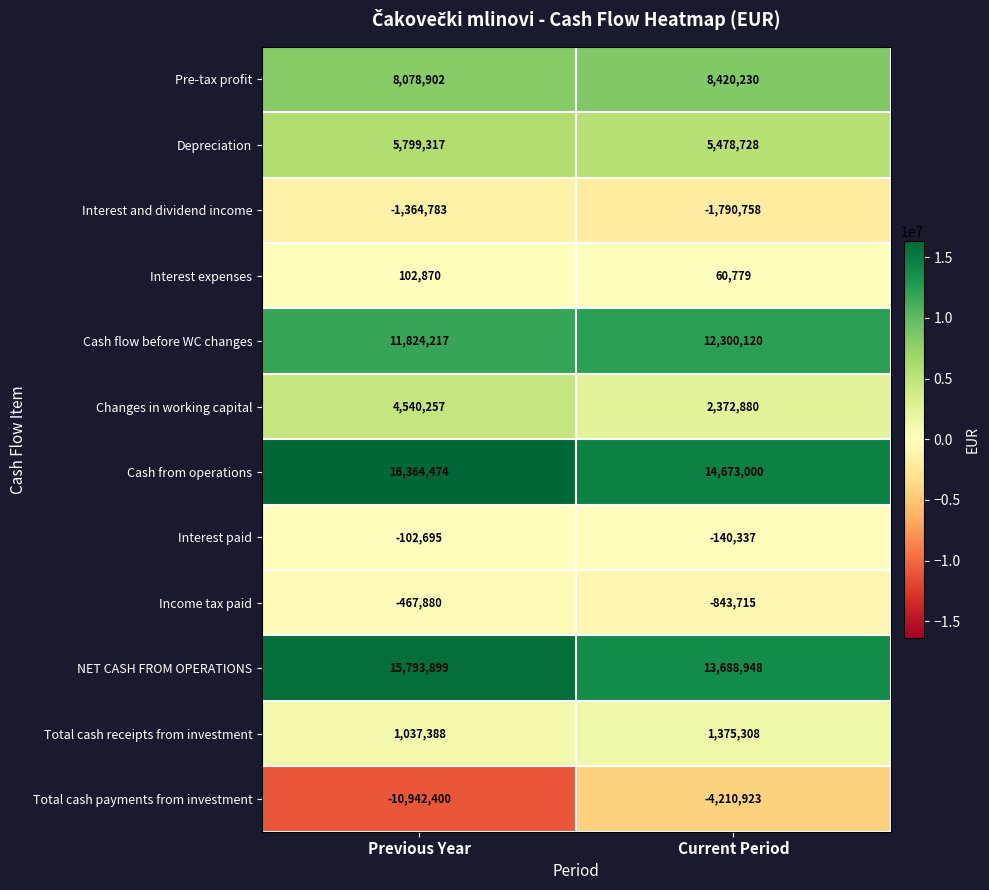

Reading left to right, extract all data points from this chart.

Pre-tax profit: Previous Year=8078902	Current Period=8420230
Depreciation: Previous Year=5799317	Current Period=5478728
Interest and dividend income: Previous Year=-1364783	Current Period=-1790758
Interest expenses: Previous Year=102870	Current Period=60779
Cash flow before WC changes: Previous Year=11824217	Current Period=12300120
Changes in working capital: Previous Year=4540257	Current Period=2372880
Cash from operations: Previous Year=16364474	Current Period=14673000
Interest paid: Previous Year=-102695	Current Period=-140337
Income tax paid: Previous Year=-467880	Current Period=-843715
NET CASH FROM OPERATIONS: Previous Year=15793899	Current Period=13688948
Total cash receipts from investment: Previous Year=1037388	Current Period=1375308
Total cash payments from investment: Previous Year=-10942400	Current Period=-4210923